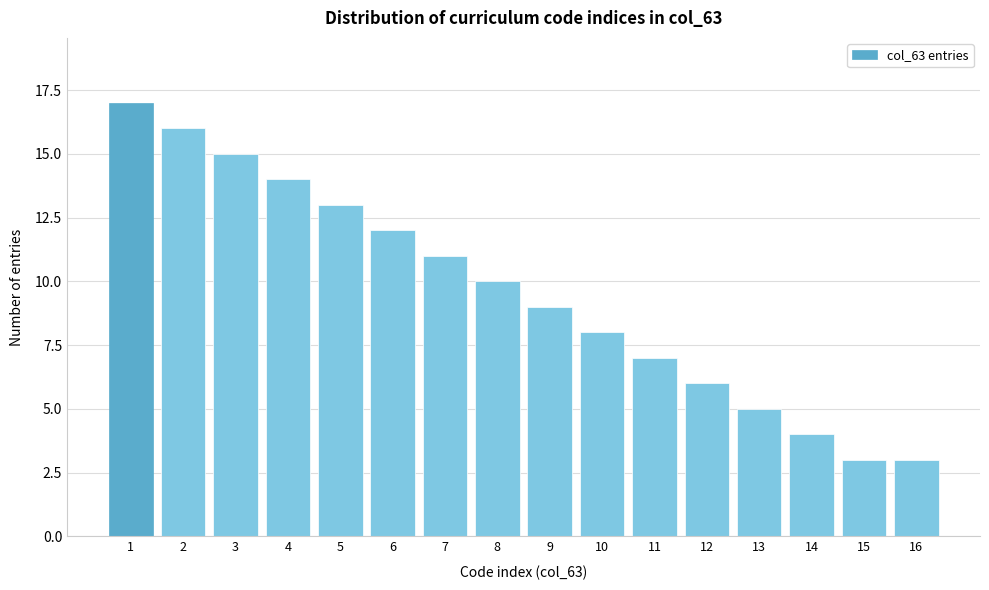

Reading left to right, list all the values displayed in this chart.

17	16	15	14	13	12	11	10	9	8	7	6	5	4	3	3